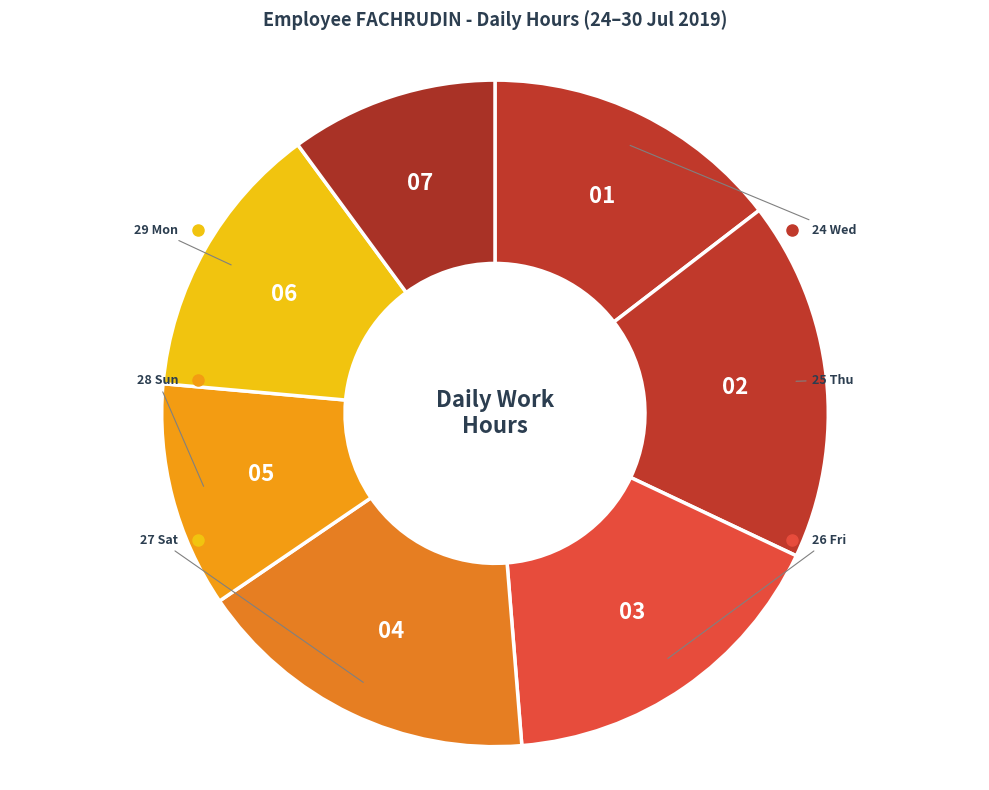

How many slices are in this pie chart?

7